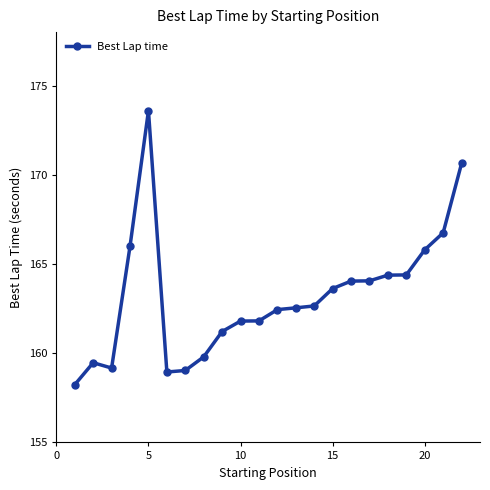

What is the average value?

163.2